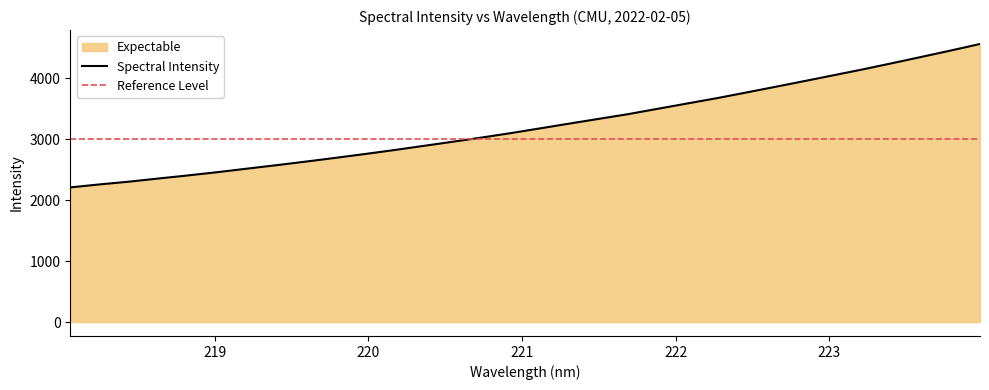

Is it true that the value at 218.442 is 2301.6?

True